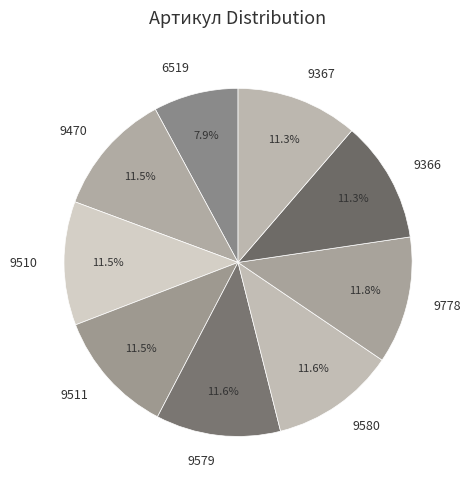

Do 9511 and 9778 together represent more than half of the pie?

No